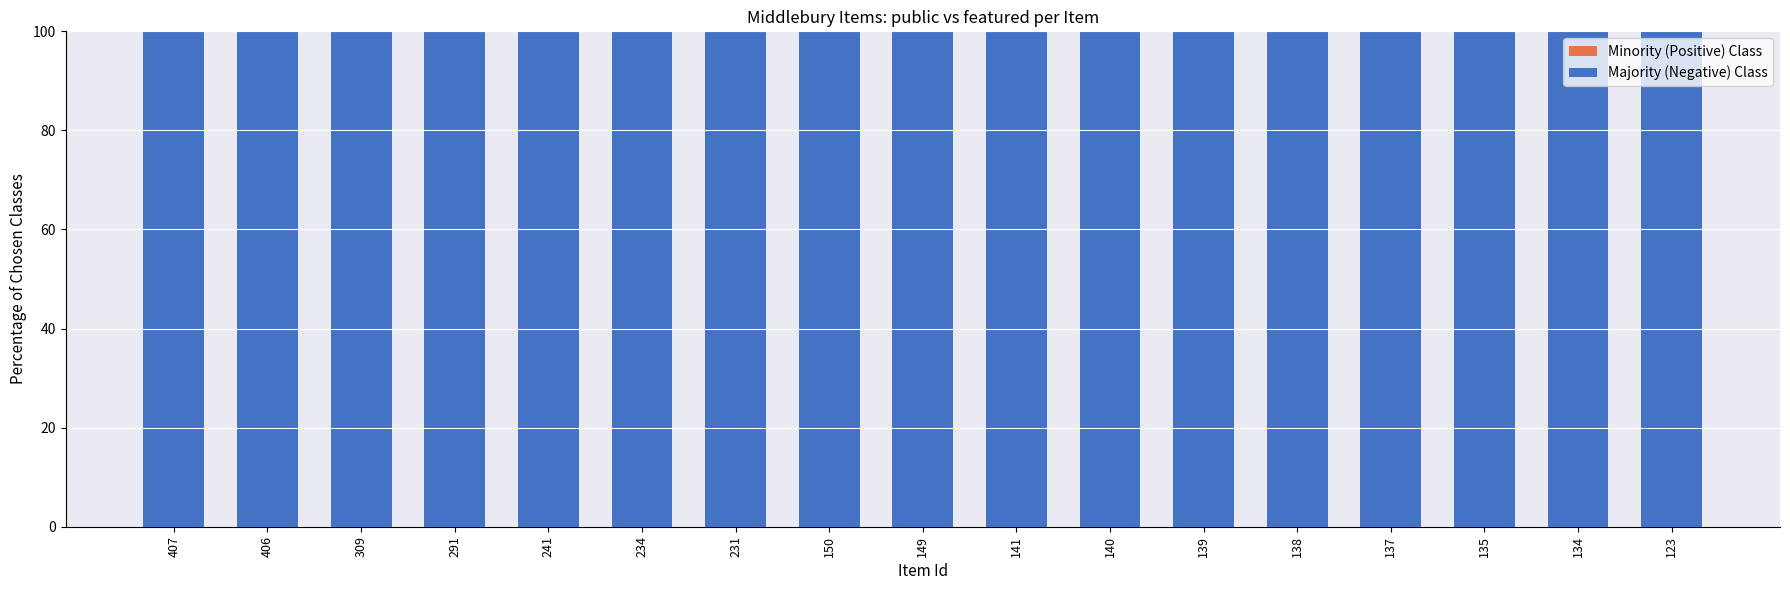

What is the difference between the highest and lowest values at 309?

100